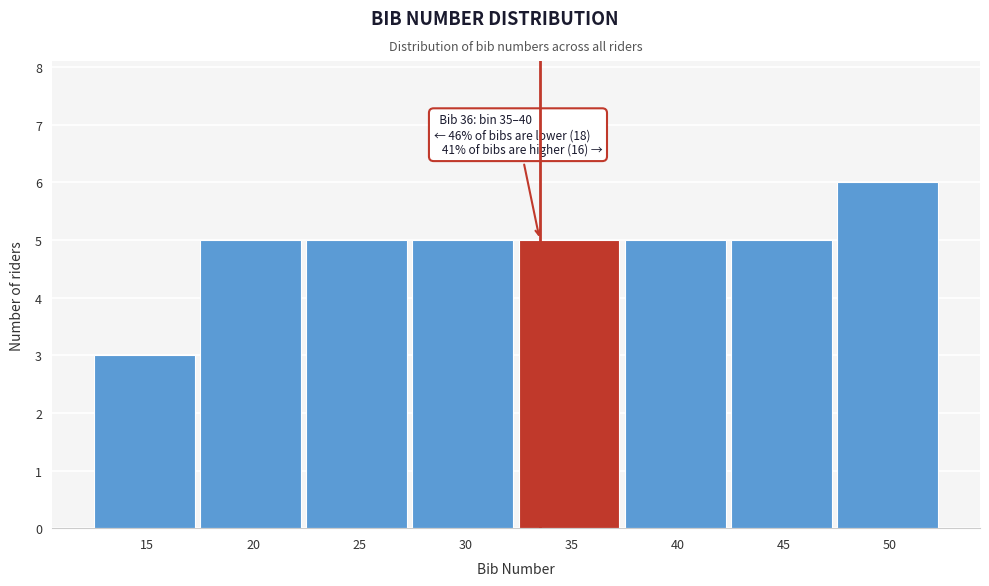

Reading left to right, what are all the values shown in this chart?

3	5	5	5	5	5	5	6